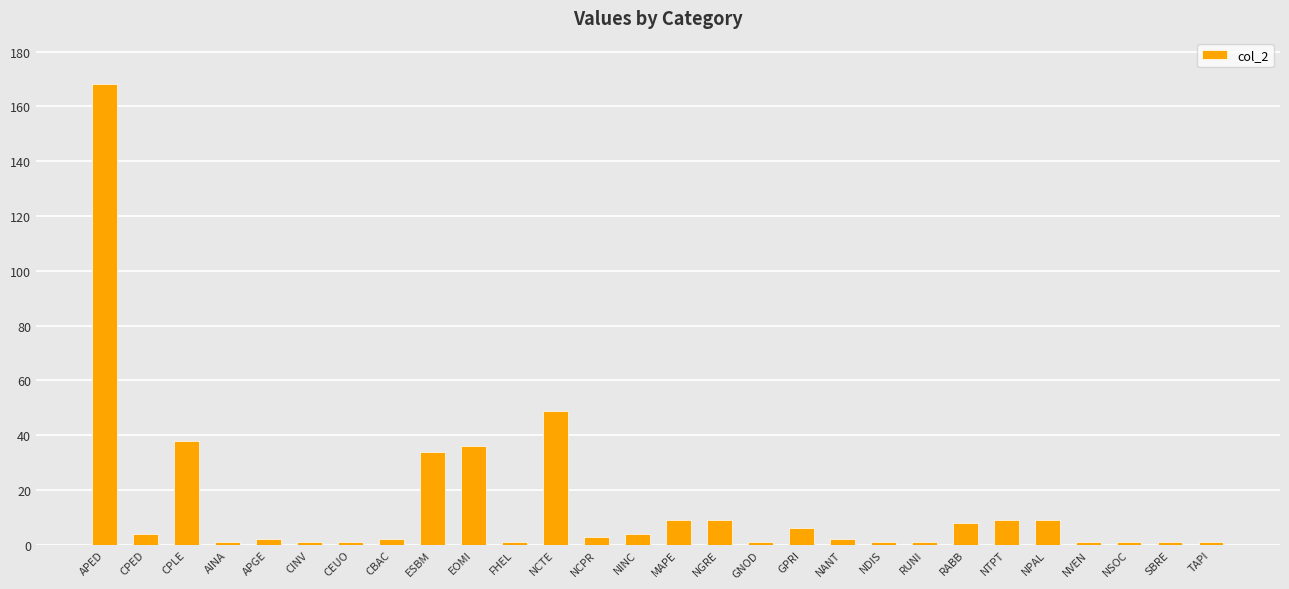

How many series are shown in this chart?

1